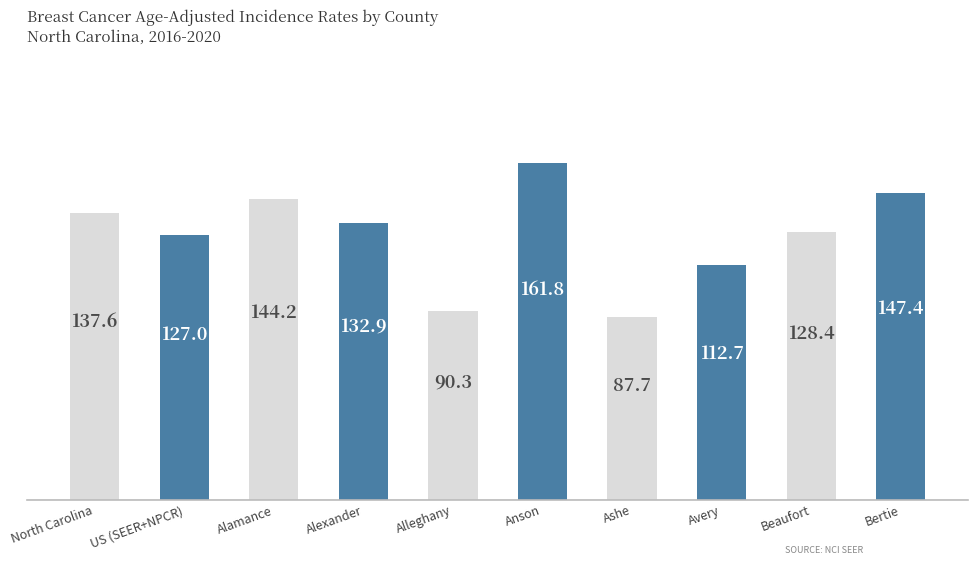

What is the smallest value displayed?

87.7